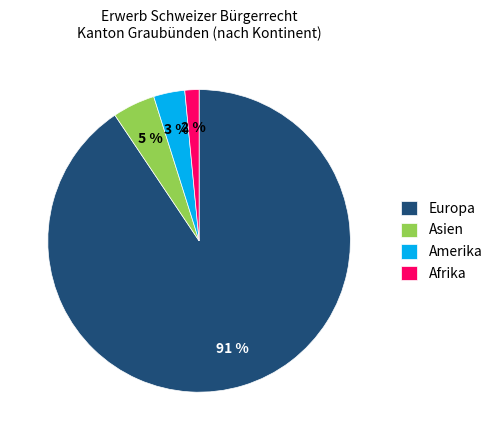

Which slice represents more than half of the pie?

Europa